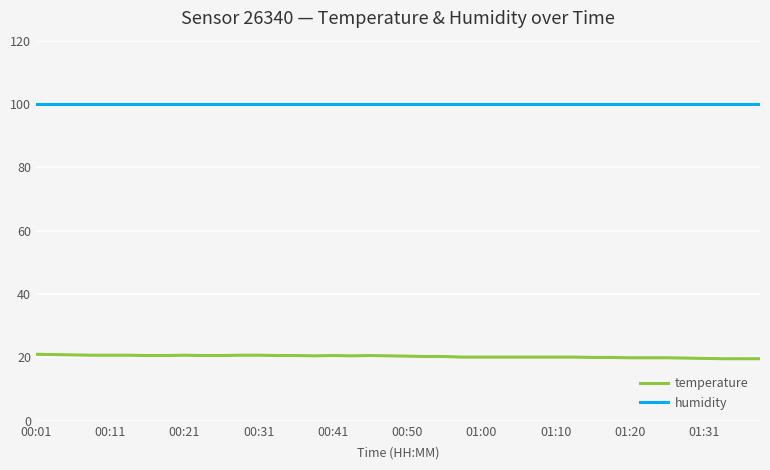

Rank the series by their maximum value, from highest to lowest.

humidity, temperature